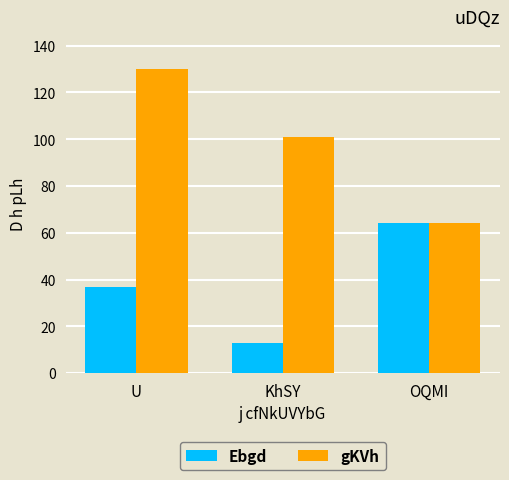

What is the average value of the gKVh series?

98